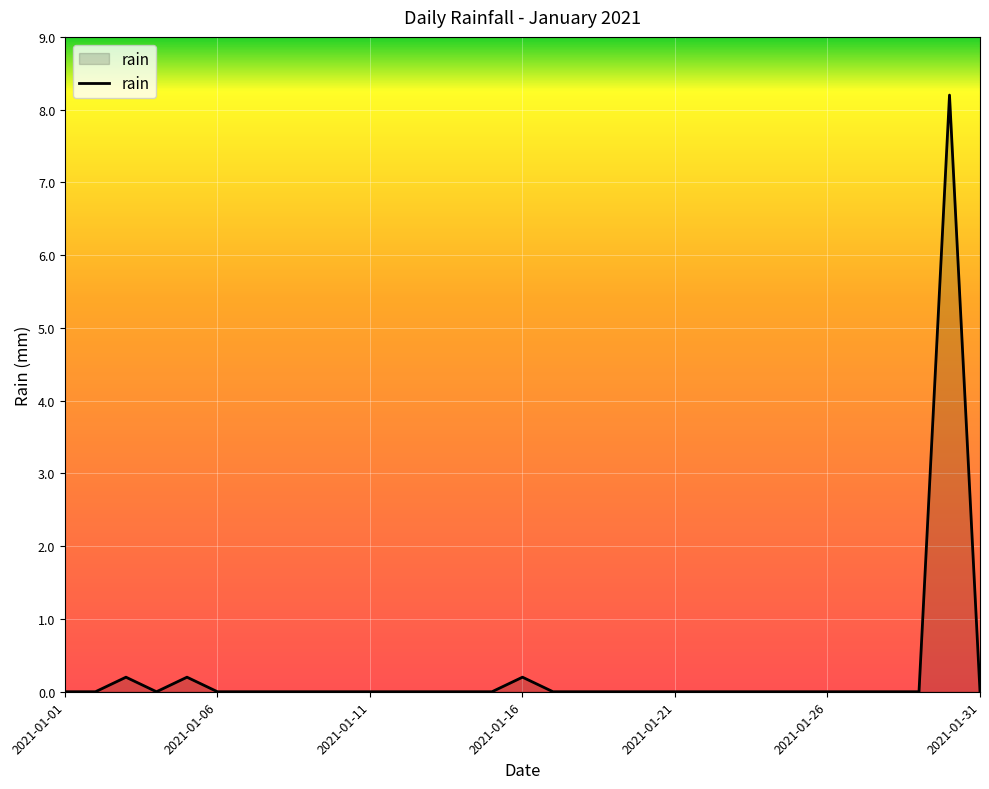

Does the chart display data point markers on the line(s)?

No